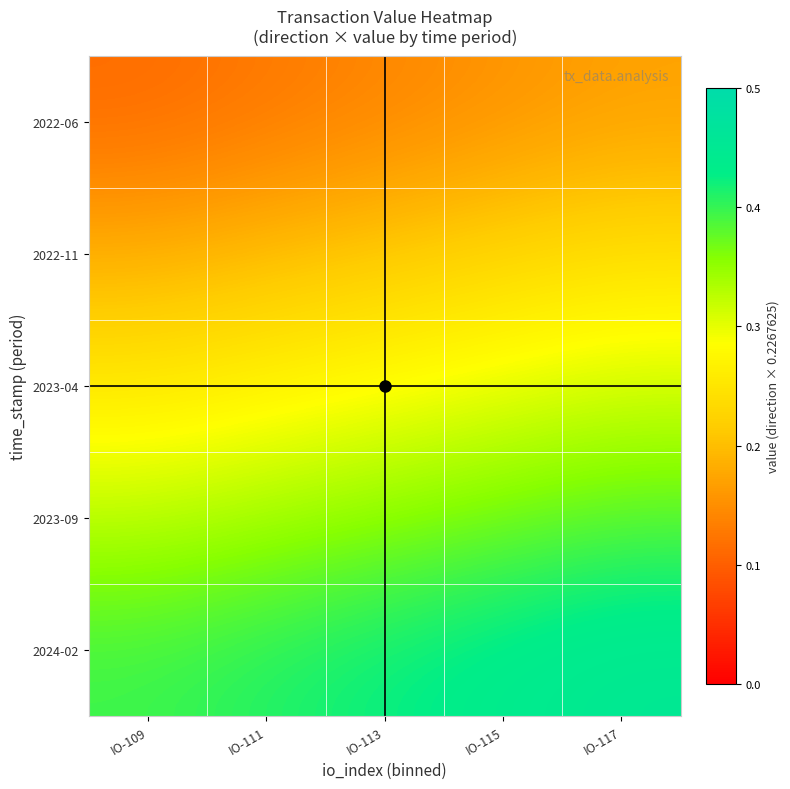

Reading right to left, what are all the values shown in this chart?

2022-06: IO-117=0.2	IO-115=0.2	IO-113=0.1	IO-111=0.1	IO-109=0.1
2022-11: IO-117=0.2	IO-115=0.2	IO-113=0.2	IO-111=0.2	IO-109=0.2
2023-04: IO-117=0.3	IO-115=0.3	IO-113=0.3	IO-111=0.3	IO-109=0.3
2023-09: IO-117=0.4	IO-115=0.4	IO-113=0.4	IO-111=0.3	IO-109=0.3
2024-02: IO-117=0.5	IO-115=0.4	IO-113=0.4	IO-111=0.4	IO-109=0.4